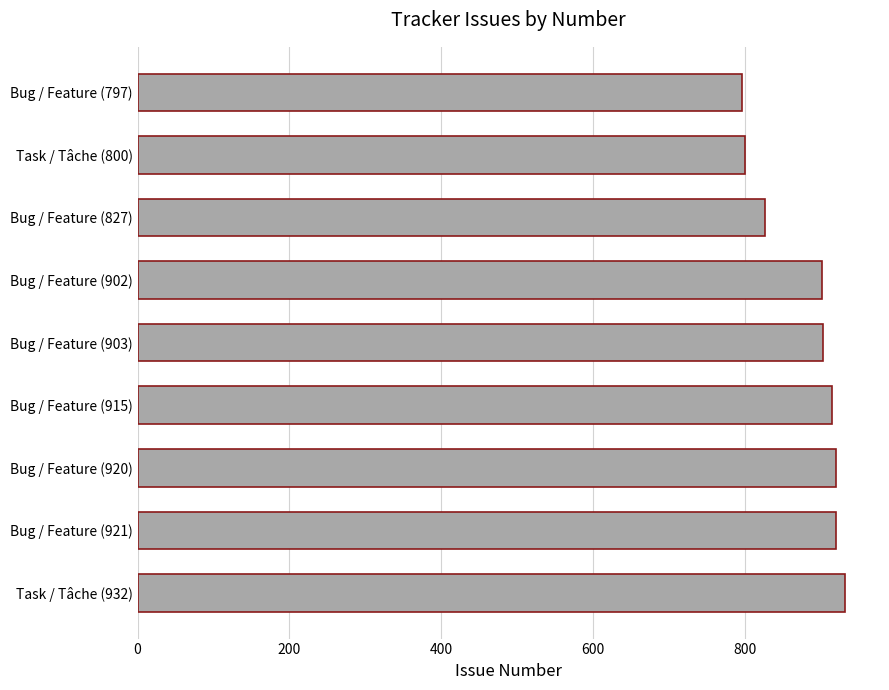

What is the change in value from Bug / Feature (920) to Bug / Feature (797)?

-123